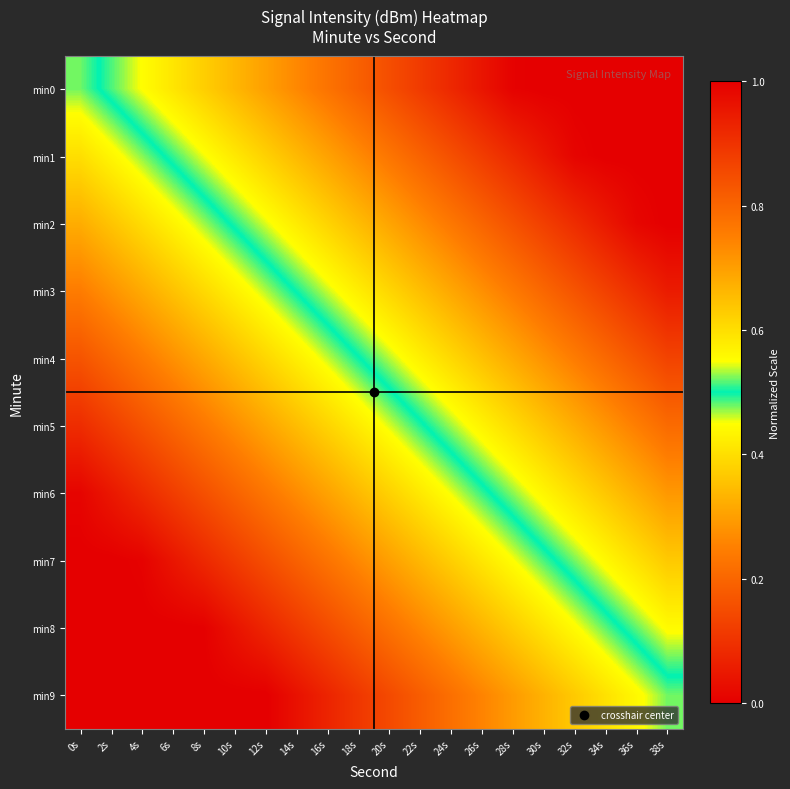

Reading left to right, extract all data points from this chart.

min0: 0s=0.5	2s=0.5	4s=0.6	6s=0.6	8s=0.6	10s=0.7	12s=0.7	14s=0.7	16s=0.8	18s=0.8	20s=0.8	22s=0.9	24s=0.9	26s=1.0	28s=1.0	30s=1.0	32s=1.0	34s=1.0	36s=1.0	38s=1.0
min1: 0s=0.4	2s=0.4	4s=0.5	6s=0.5	8s=0.5	10s=0.6	12s=0.6	14s=0.7	16s=0.7	18s=0.7	20s=0.8	22s=0.8	24s=0.8	26s=0.9	28s=0.9	30s=1.0	32s=1.0	34s=1.0	36s=1.0	38s=1.0
min2: 0s=0.3	2s=0.4	4s=0.4	6s=0.4	8s=0.5	10s=0.5	12s=0.5	14s=0.6	16s=0.6	18s=0.7	20s=0.7	22s=0.7	24s=0.8	26s=0.8	28s=0.8	30s=0.9	32s=0.9	34s=0.9	36s=1.0	38s=1.0
min3: 0s=0.2	2s=0.3	4s=0.3	6s=0.4	8s=0.4	10s=0.4	12s=0.5	14s=0.5	16s=0.5	18s=0.6	20s=0.6	22s=0.6	24s=0.7	26s=0.7	28s=0.8	30s=0.8	32s=0.8	34s=0.9	36s=0.9	38s=0.9
min4: 0s=0.2	2s=0.2	4s=0.2	6s=0.3	8s=0.3	10s=0.4	12s=0.4	14s=0.4	16s=0.5	18s=0.5	20s=0.5	22s=0.6	24s=0.6	26s=0.6	28s=0.7	30s=0.7	32s=0.8	34s=0.8	36s=0.8	38s=0.9
min5: 0s=0.1	2s=0.1	4s=0.2	6s=0.2	8s=0.2	10s=0.3	12s=0.3	14s=0.3	16s=0.4	18s=0.4	20s=0.5	22s=0.5	24s=0.5	26s=0.6	28s=0.6	30s=0.6	32s=0.7	34s=0.7	36s=0.8	38s=0.8
min6: 0s=0.0	2s=0.0	4s=0.1	6s=0.1	8s=0.2	10s=0.2	12s=0.2	14s=0.3	16s=0.3	18s=0.3	20s=0.4	22s=0.4	24s=0.5	26s=0.5	28s=0.5	30s=0.6	32s=0.6	34s=0.6	36s=0.7	38s=0.7
min7: 0s=0.0	2s=0.0	4s=0.0	6s=0.0	8s=0.1	10s=0.1	12s=0.2	14s=0.2	16s=0.2	18s=0.3	20s=0.3	22s=0.3	24s=0.4	26s=0.4	28s=0.4	30s=0.5	32s=0.5	34s=0.6	36s=0.6	38s=0.6
min8: 0s=0.0	2s=0.0	4s=0.0	6s=0.0	8s=0.0	10s=0.0	12s=0.1	14s=0.1	16s=0.2	18s=0.2	20s=0.2	22s=0.3	24s=0.3	26s=0.3	28s=0.4	30s=0.4	32s=0.4	34s=0.5	36s=0.5	38s=0.6
min9: 0s=0.0	2s=0.0	4s=0.0	6s=0.0	8s=0.0	10s=0.0	12s=0.0	14s=0.0	16s=0.1	18s=0.1	20s=0.1	22s=0.2	24s=0.2	26s=0.3	28s=0.3	30s=0.3	32s=0.4	34s=0.4	36s=0.4	38s=0.5